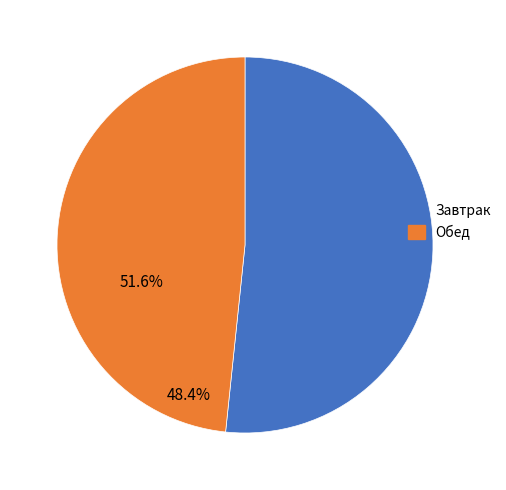

Is there a majority slice in this chart?

Yes